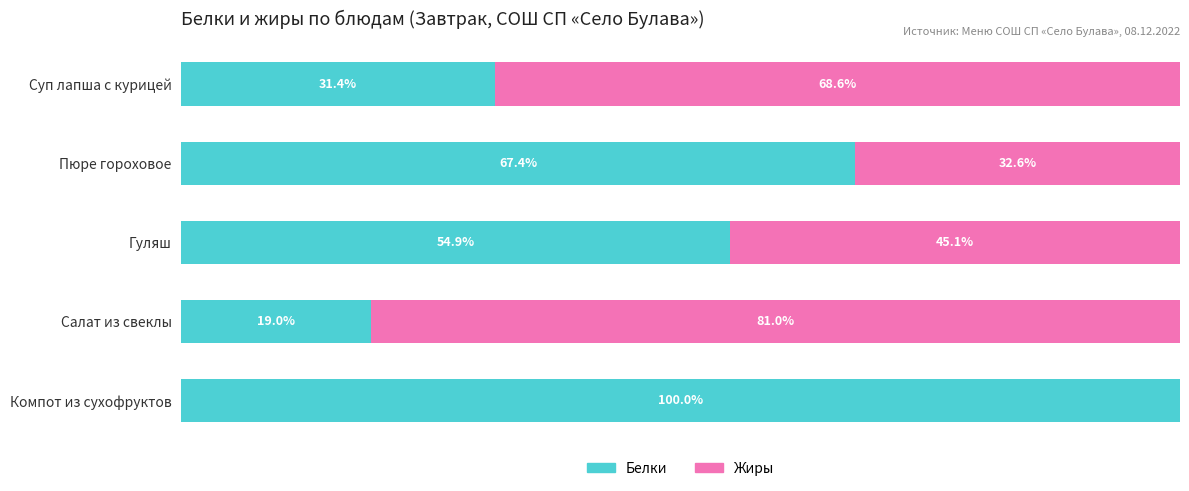

What are all the series names shown in the legend?

Белки, Жиры